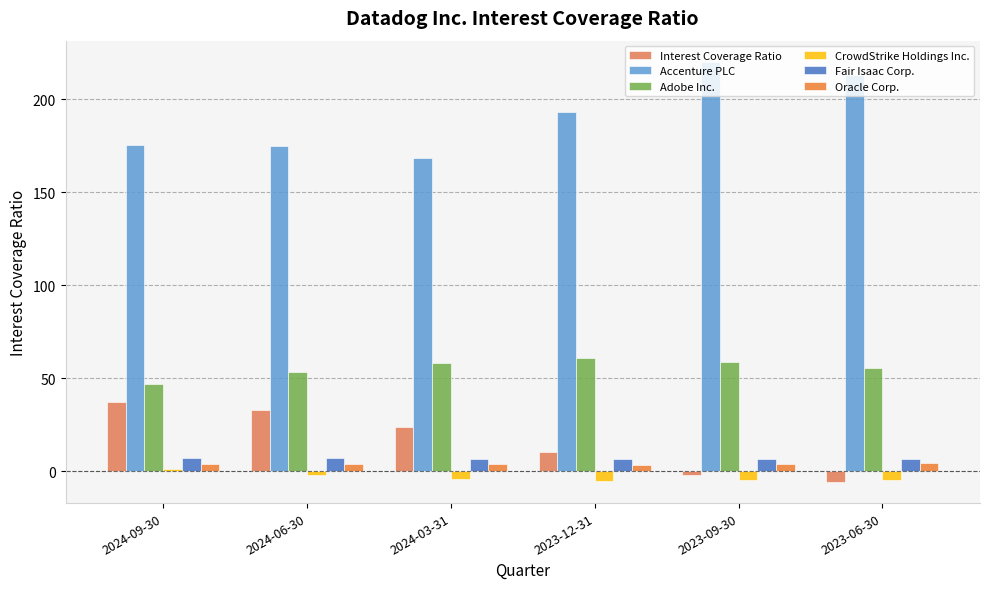

How many data points in Accenture PLC are above 193?

3